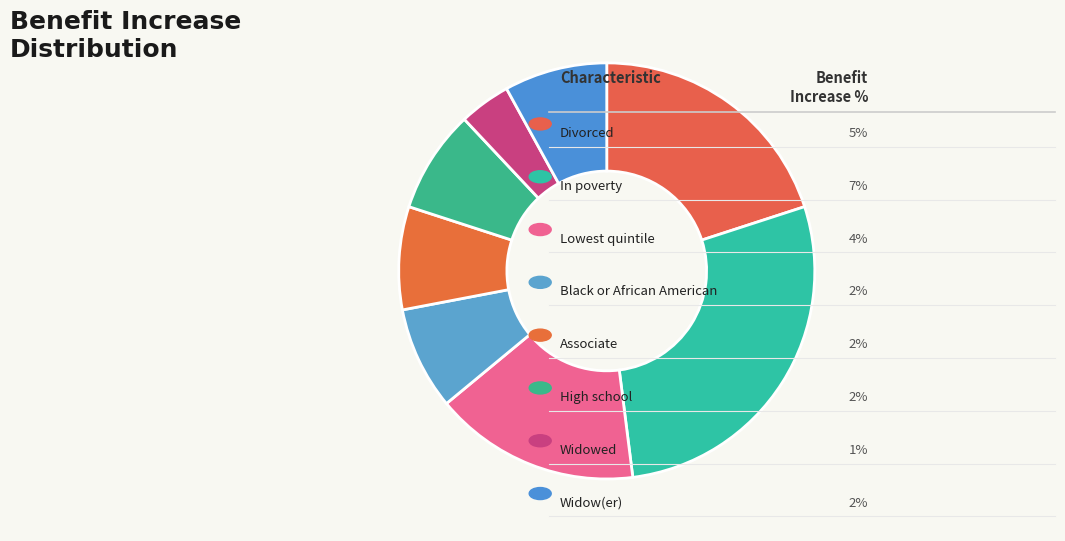

How many slices are in this pie chart?

8